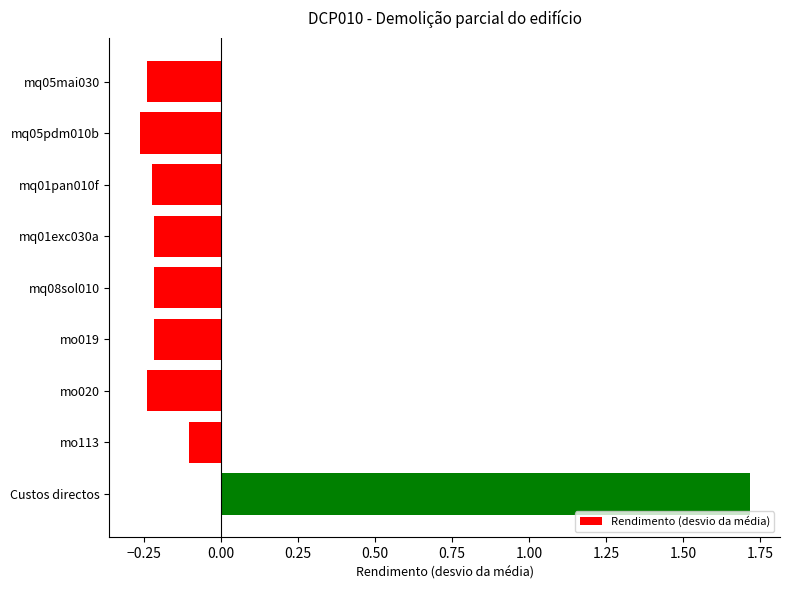

How many data points does each series have?

9